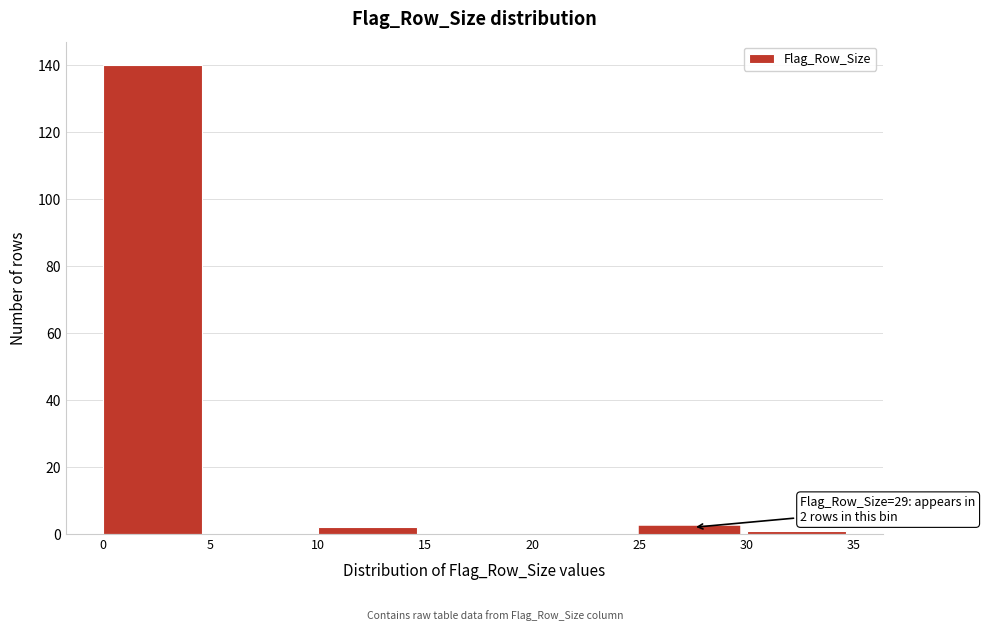

Over which range of the x-axis is the bar tallest?

0 to 5